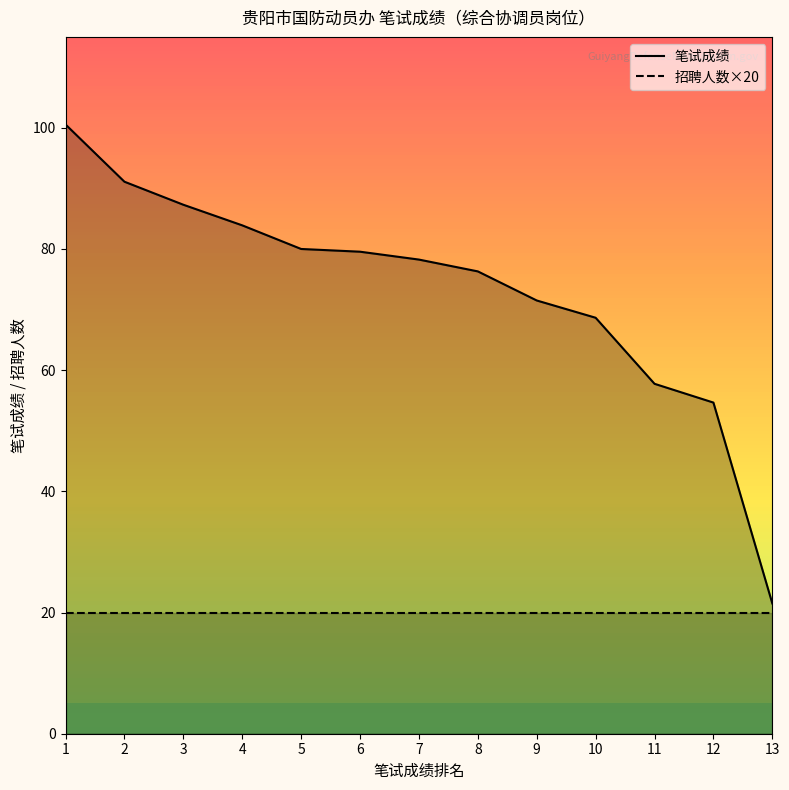

Which series has the largest total across all categories?

笔试成绩